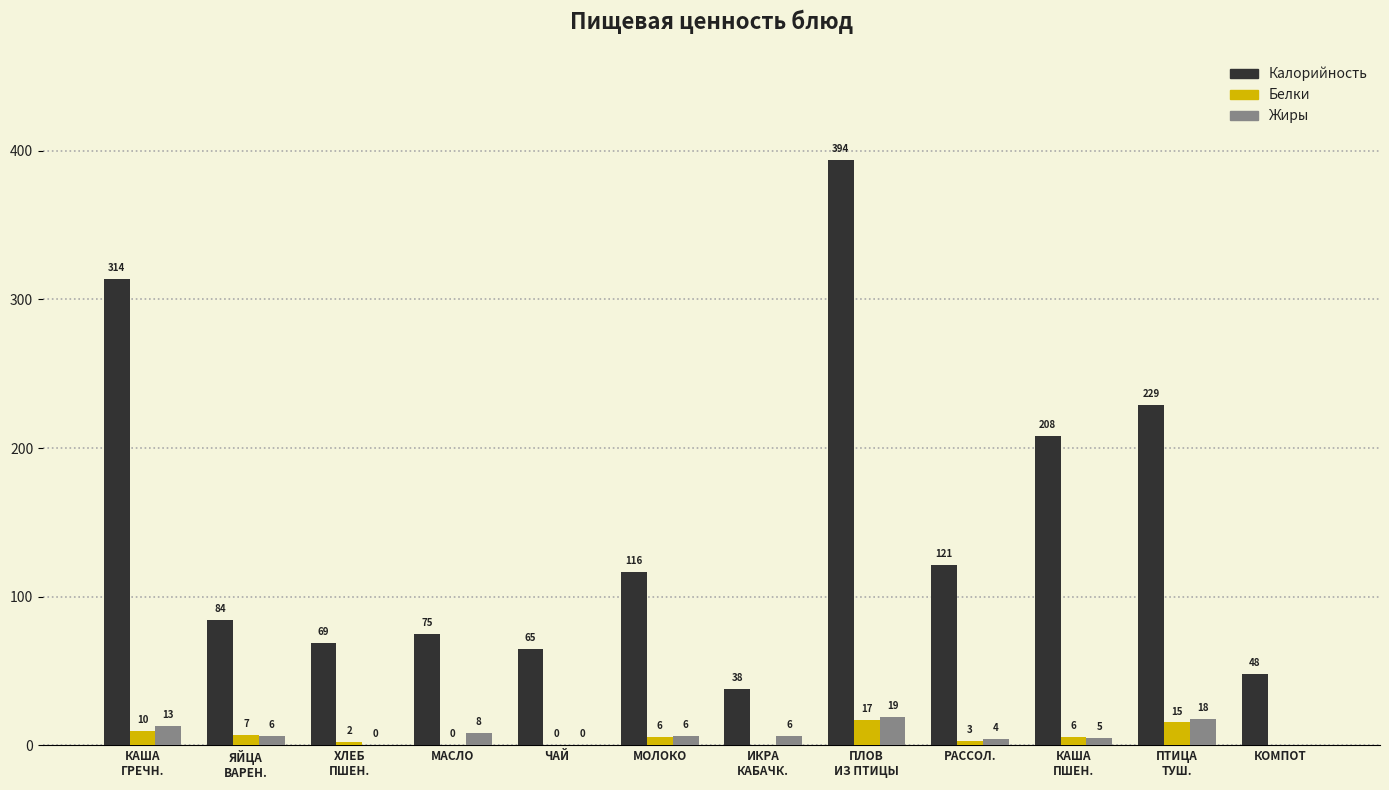

What is the highest value of the Жиры series?

18.8